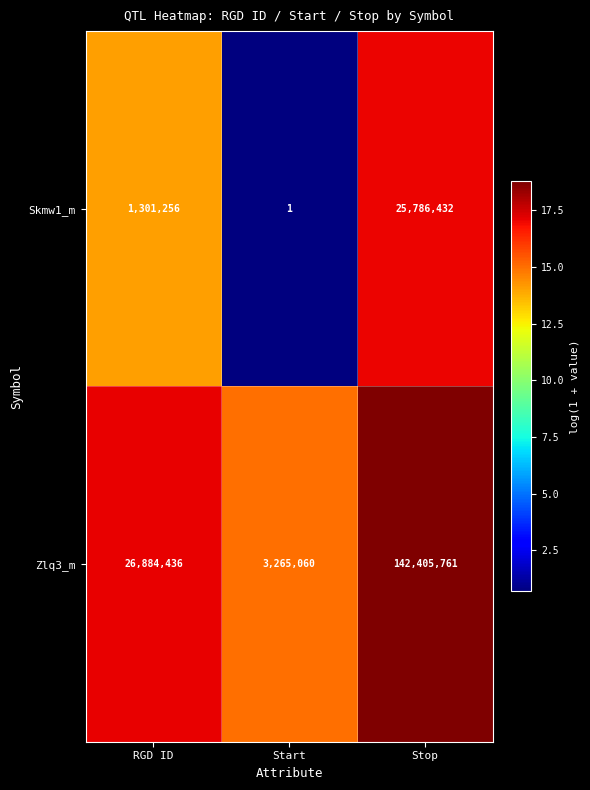

Where is Zlq3_m nearest to the value 72835410?

RGD ID